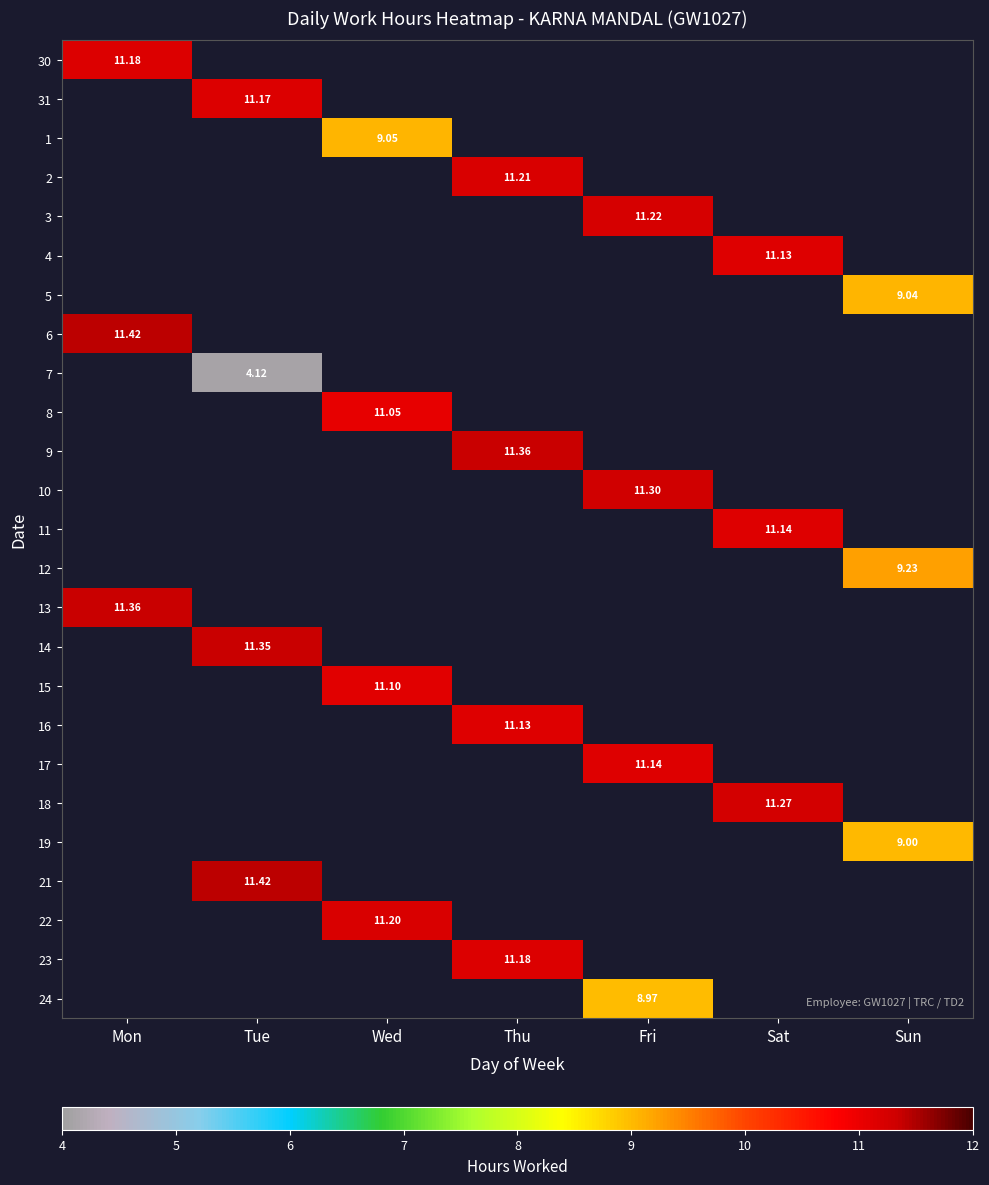

What is the maximum value shown in the chart?

11.4